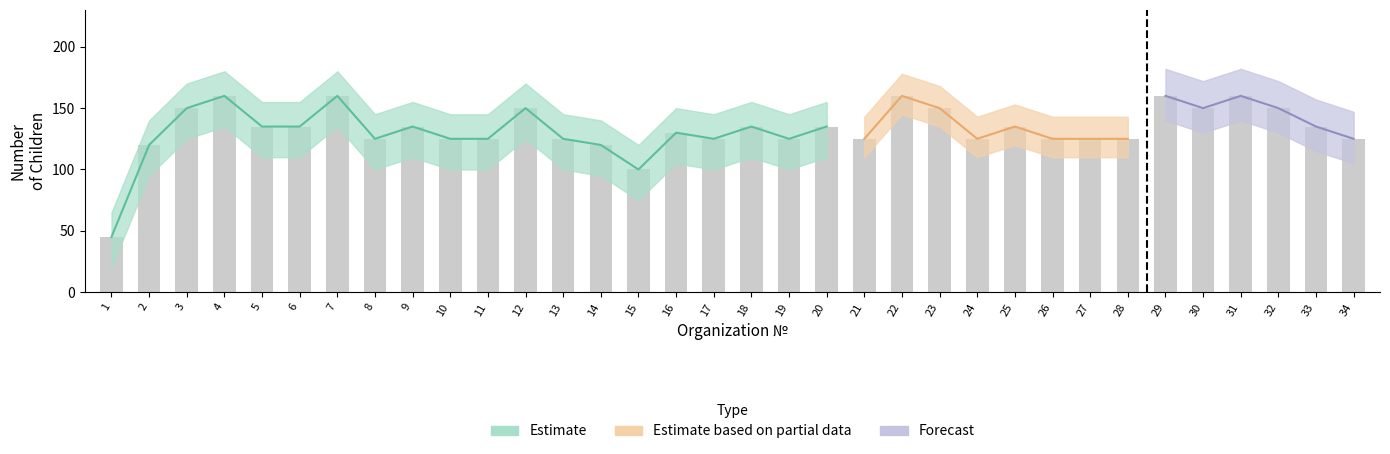

Between 30 and 18, which is larger?

30